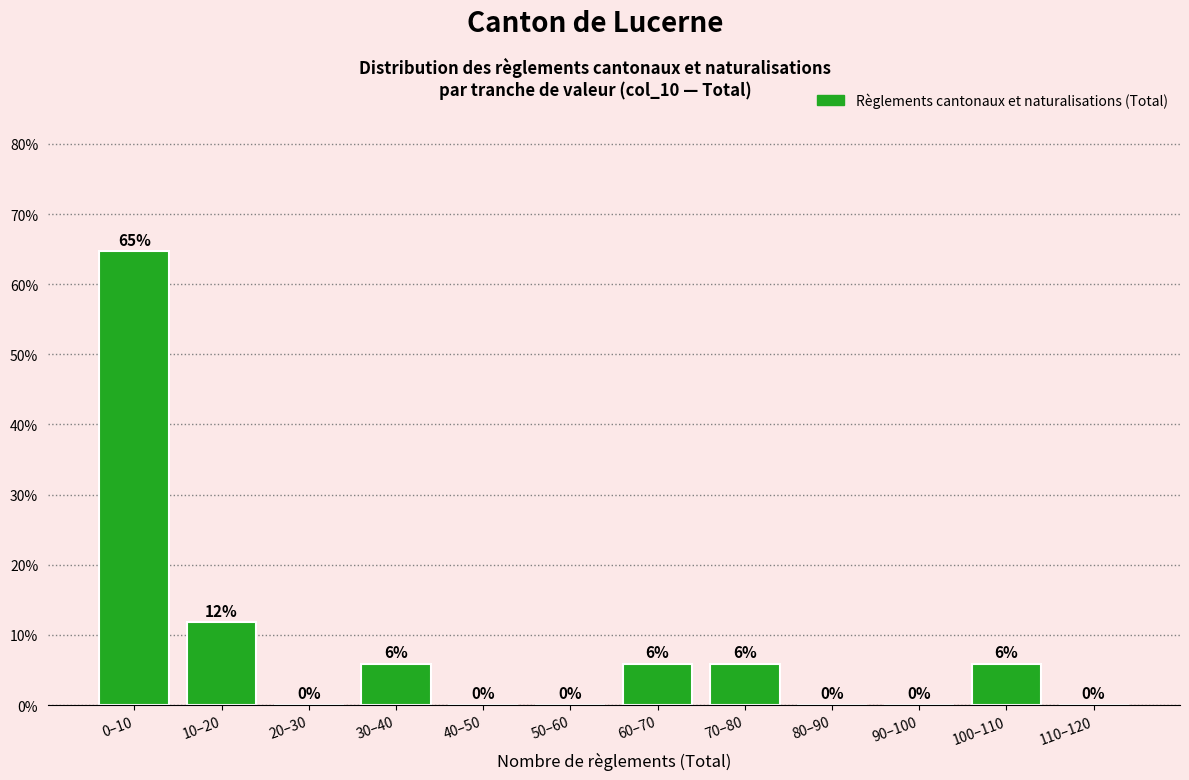

What is the maximum value shown in the chart?

64.7